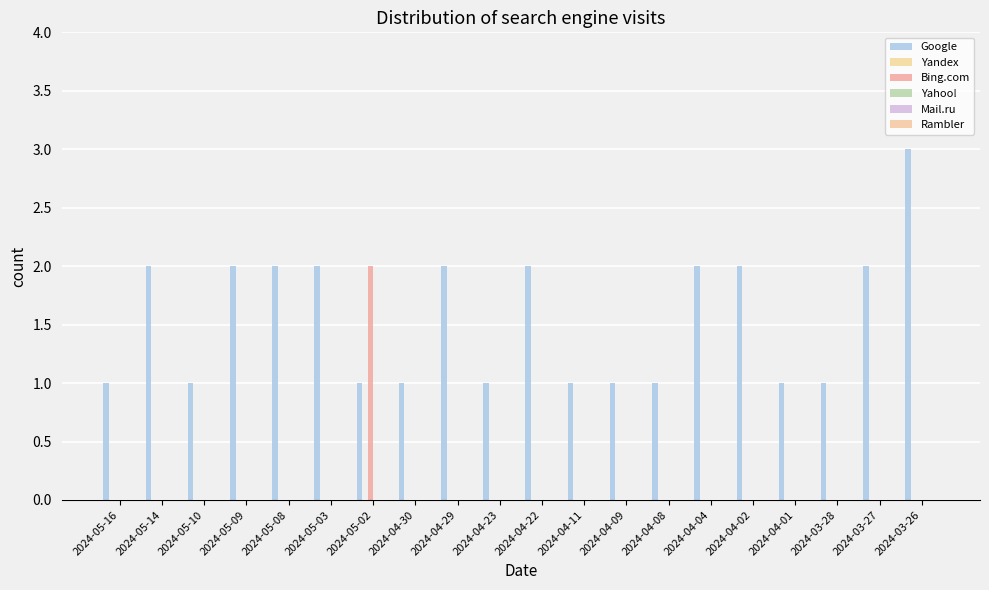

How many groups of bars are there?

20